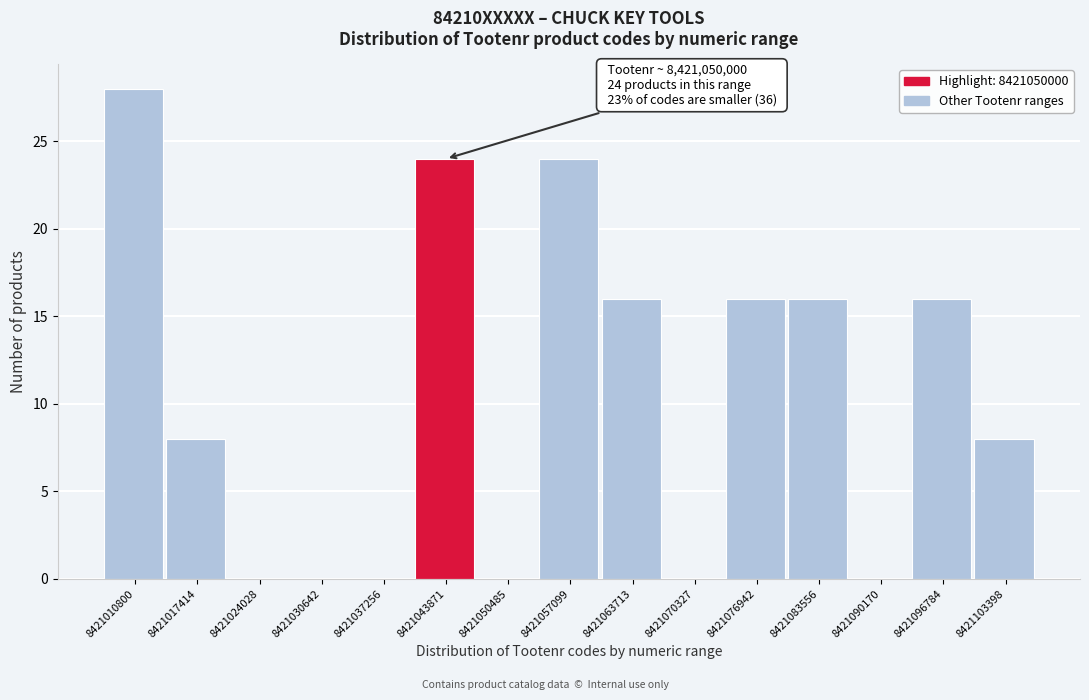

Reading right to left, transcribe all the data shown in this chart.

8421103398=8	8421096784=16	8421090170=0	8421083556=16	8421076942=16	8421070327=0	8421063713=16	8421057099=24	8421050485=0	8421043871=24	8421037256=0	8421030642=0	8421024028=0	8421017414=8	8421010800=28